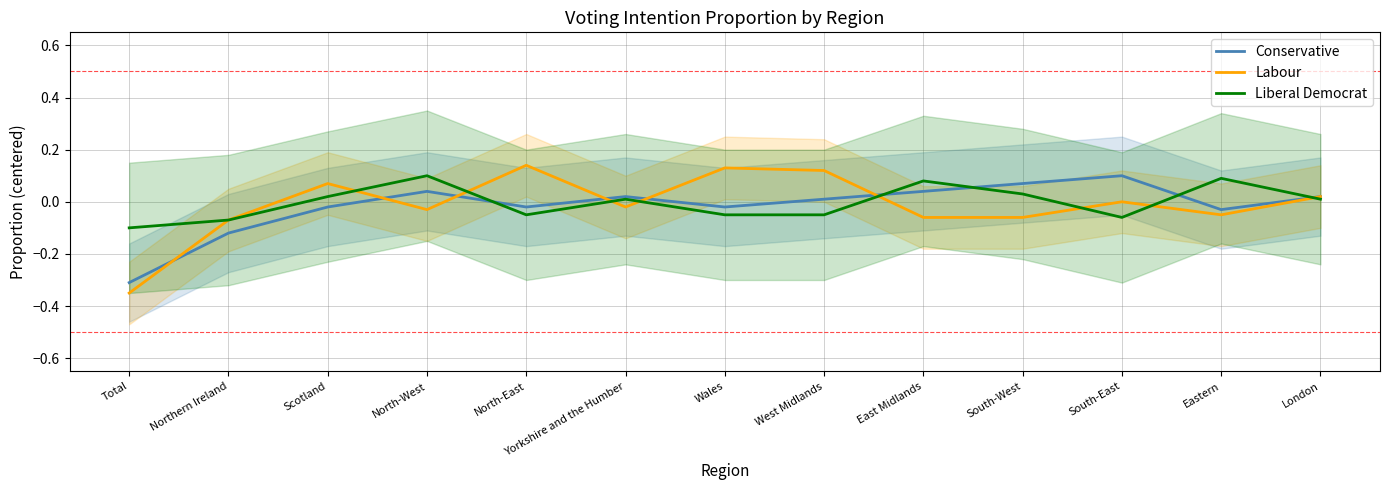

Reading left to right, extract all data points from this chart.

Conservative: Total=-0.3	Northern Ireland=-0.1	Scotland=-0.0	North-West=0.0	North-East=-0.0	Yorkshire and the Humber=0.0	Wales=-0.0	West Midlands=0.0	East Midlands=0.0	South-West=0.1	South-East=0.1	Eastern=-0.0	London=0.0
Labour: Total=-0.3	Northern Ireland=-0.1	Scotland=0.1	North-West=-0.0	North-East=0.1	Yorkshire and the Humber=-0.0	Wales=0.1	West Midlands=0.1	East Midlands=-0.1	South-West=-0.1	South-East=0.0	Eastern=-0.0	London=0.0
Liberal Democrat: Total=-0.1	Northern Ireland=-0.1	Scotland=0.0	North-West=0.1	North-East=-0.1	Yorkshire and the Humber=0.0	Wales=-0.1	West Midlands=-0.1	East Midlands=0.1	South-West=0.0	South-East=-0.1	Eastern=0.1	London=0.0